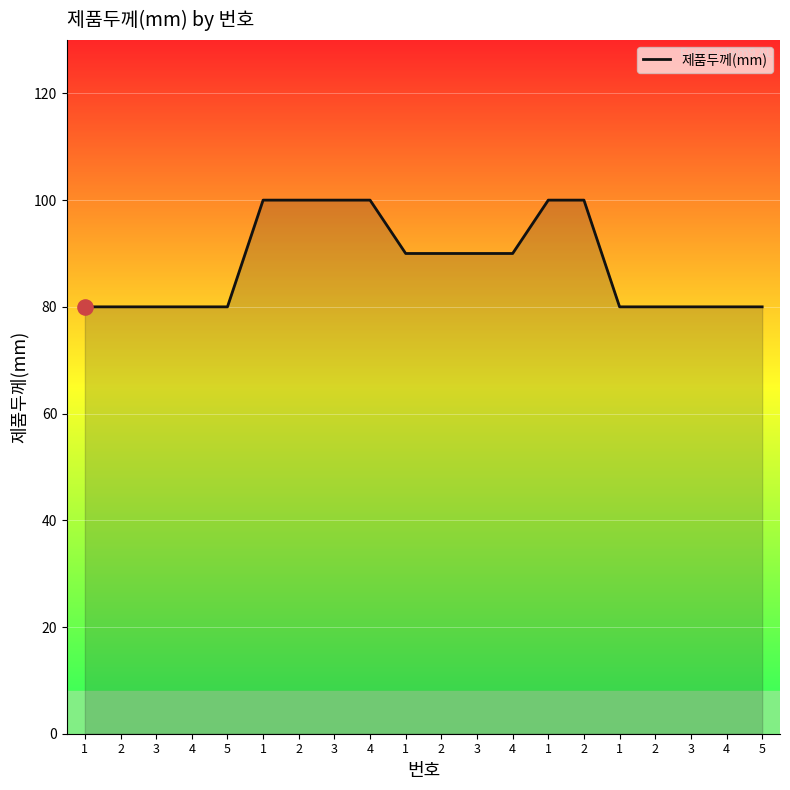

How many lines are shown in the chart?

1